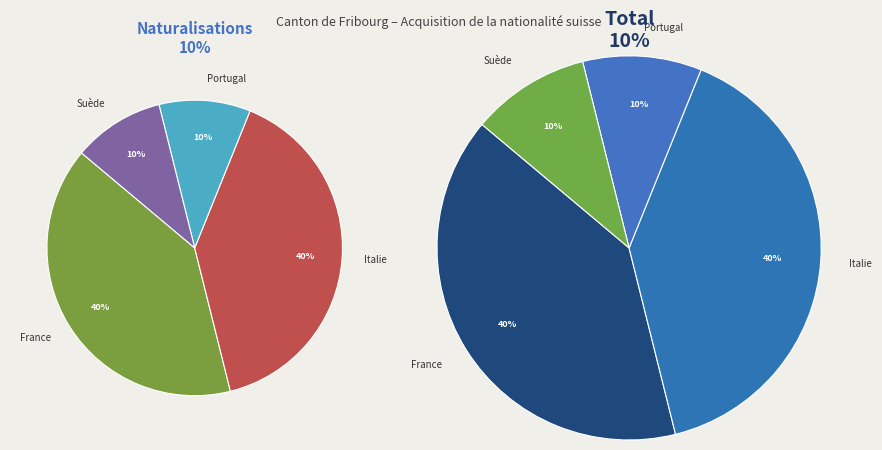

Between France and Portugal, which is larger?

France